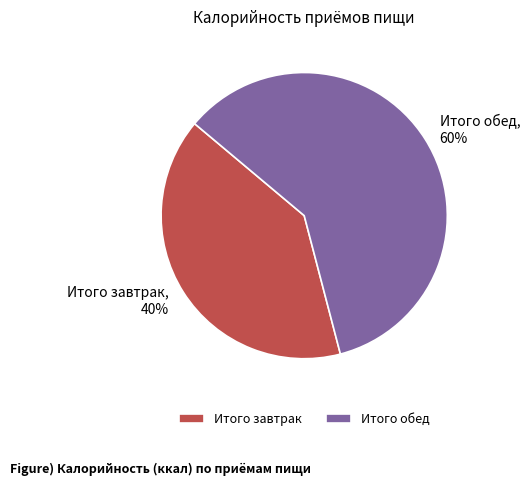

Which has a higher value, Итого завтрак or Итого обед?

Итого обед